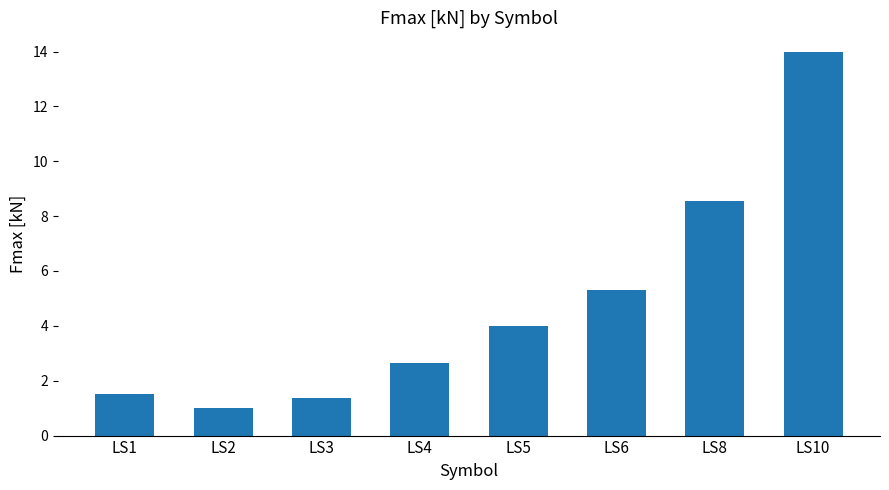

What is the value of the 3rd bar from the left?

1.4